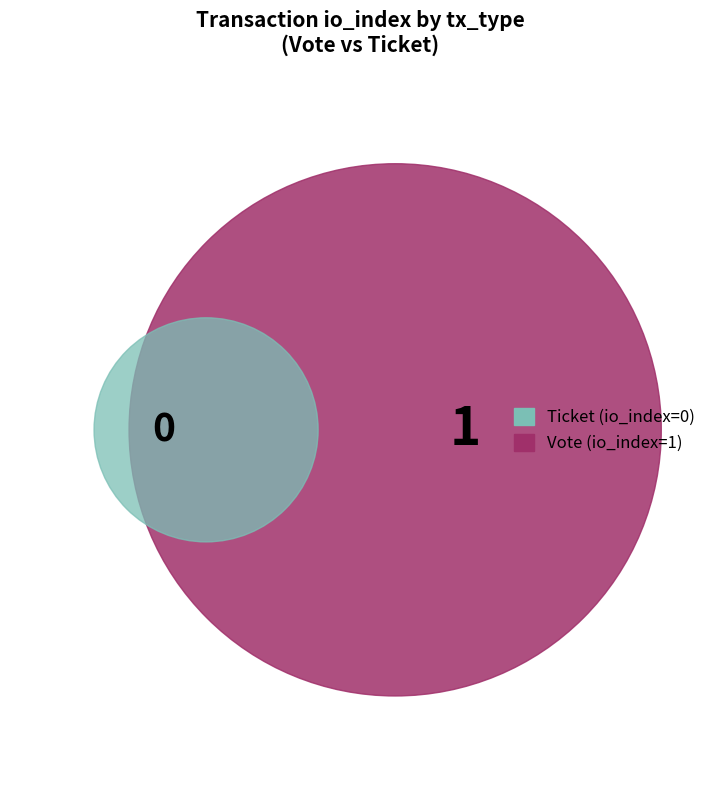

The Vote slice represents 99% of the pie. True or false?

False